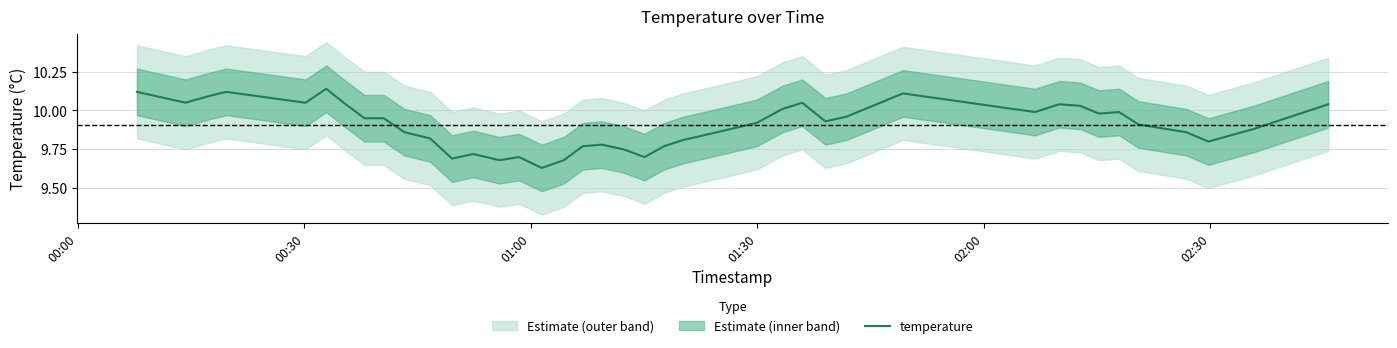

Read the value at 02:00.

10.1